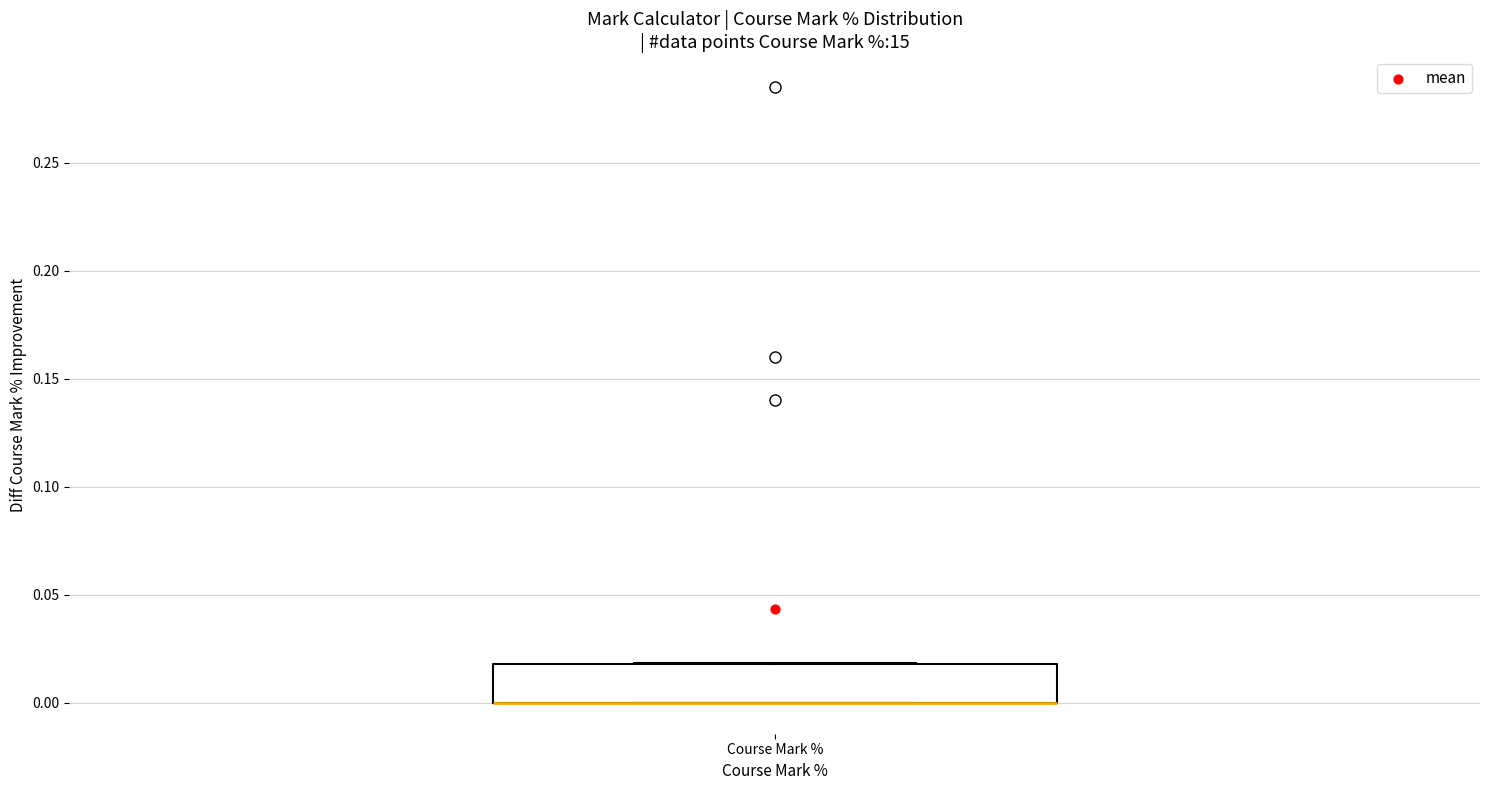

Read this box plot against the y-axis: the position of the median line, the range covered by the box, and the ends of both whiskers. The values are not printed on the chart, so give them approximately, as read against the axis.

median 0.00 (drawn on the box's lower edge), box 0.00 to 0.02, whiskers 0.00 to 0.02